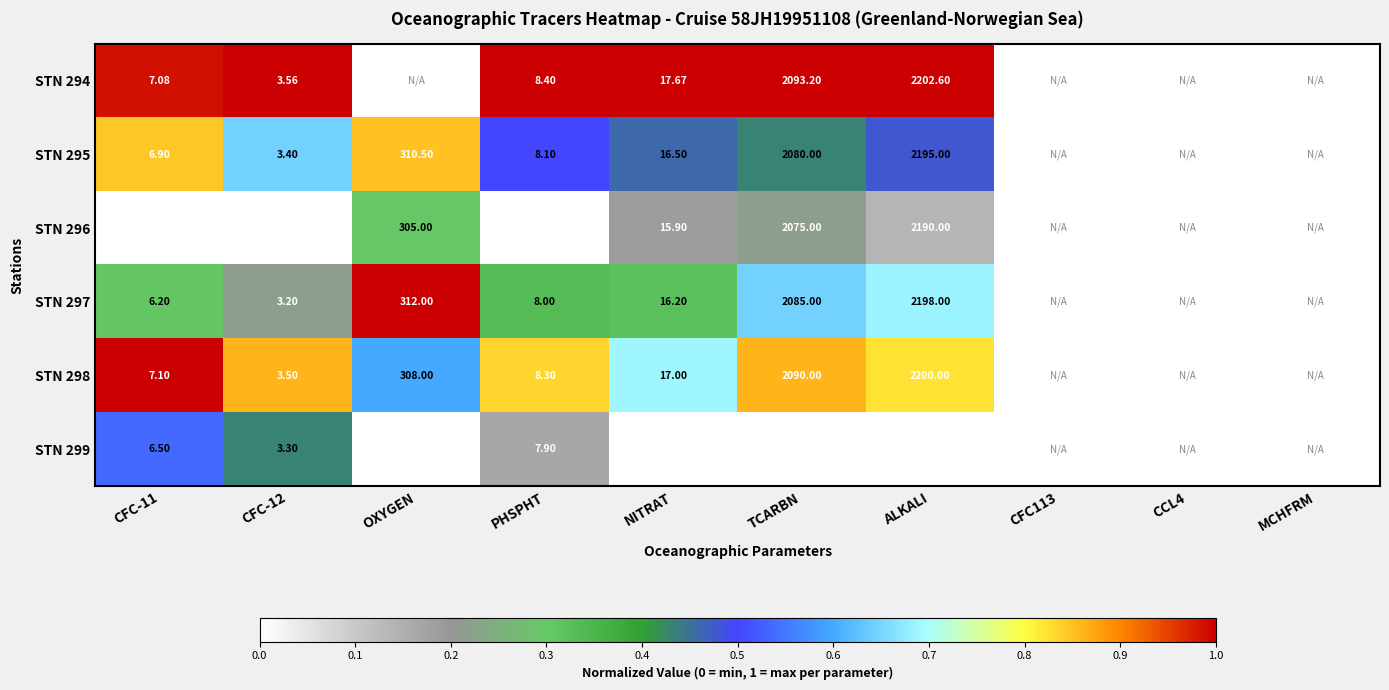

Is the value of STN 297 at CFC-12 greater than the value of STN 296 at TCARBN?

No